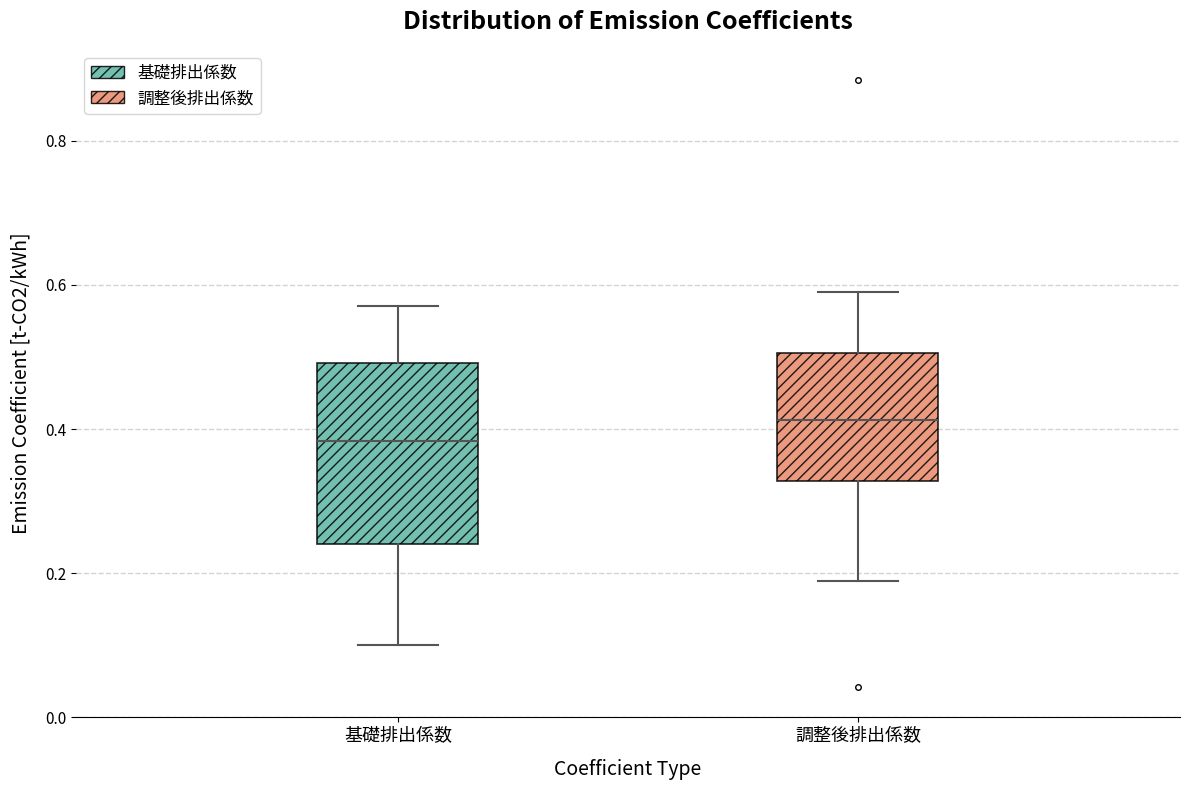

Reading left to right, transcribe this box plot: for each box, give where its median line is, the range the box spans, and where its two whiskers end, as read against the y-axis. The values are not printed on the chart, so give them approximately, as read against the axis.

基礎排出係数: median 0.38, box 0.24 to 0.50, whiskers 0.10 to 0.58
調整後排出係数: median 0.42, box 0.32 to 0.50, whiskers 0.18 to 0.60